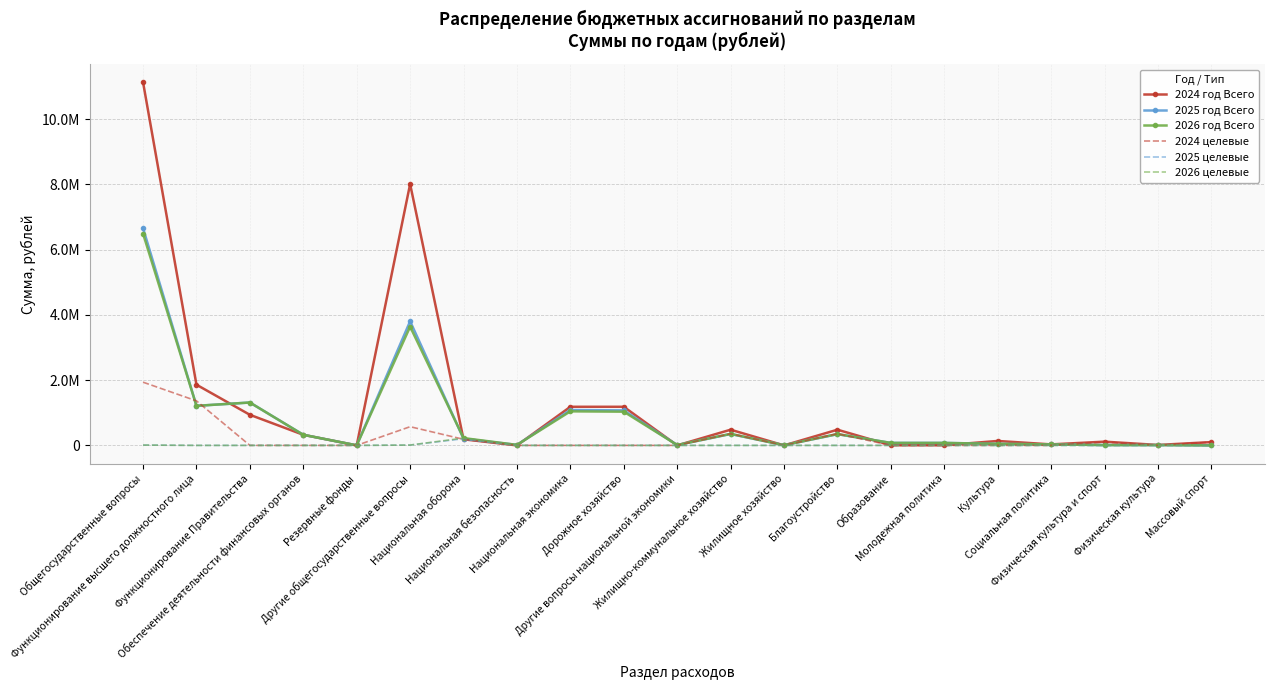

What are all the series names shown in the legend?

2024 год Всего, 2025 год Всего, 2026 год Всего, 2024 целевые, 2025 целевые, 2026 целевые